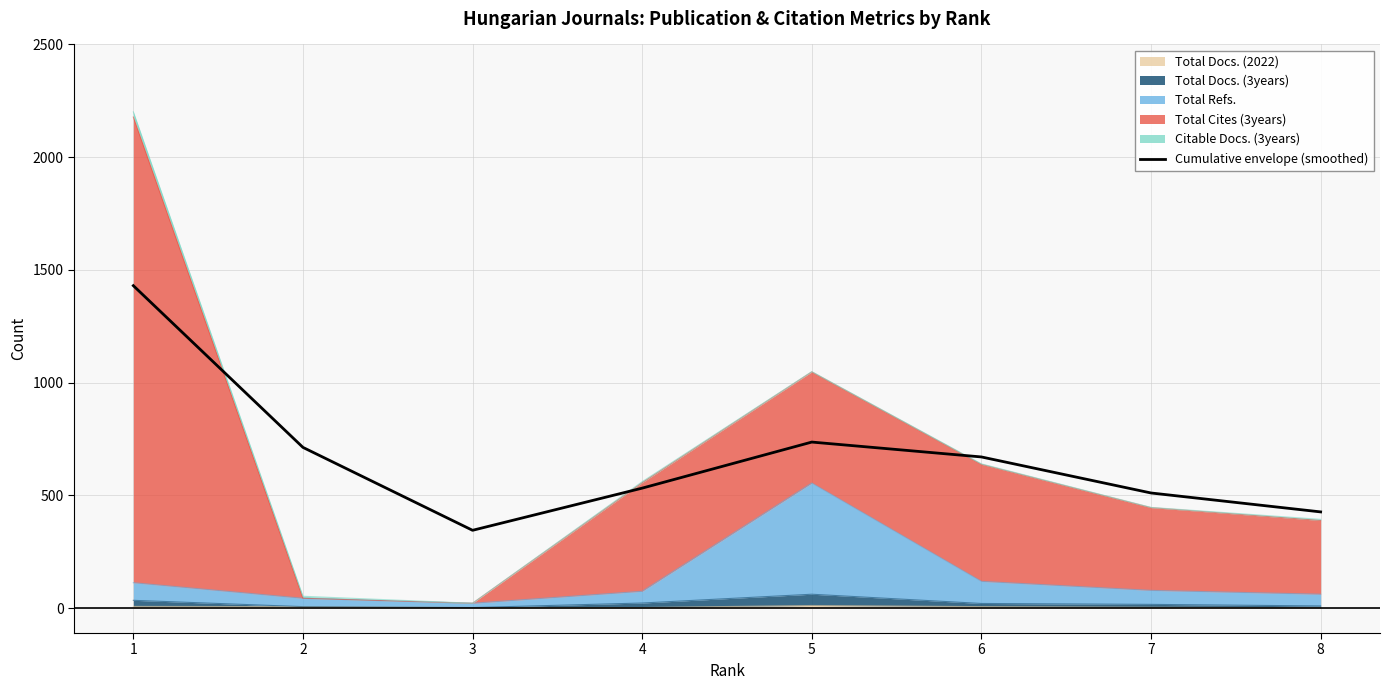

How many data points are above 670?

4